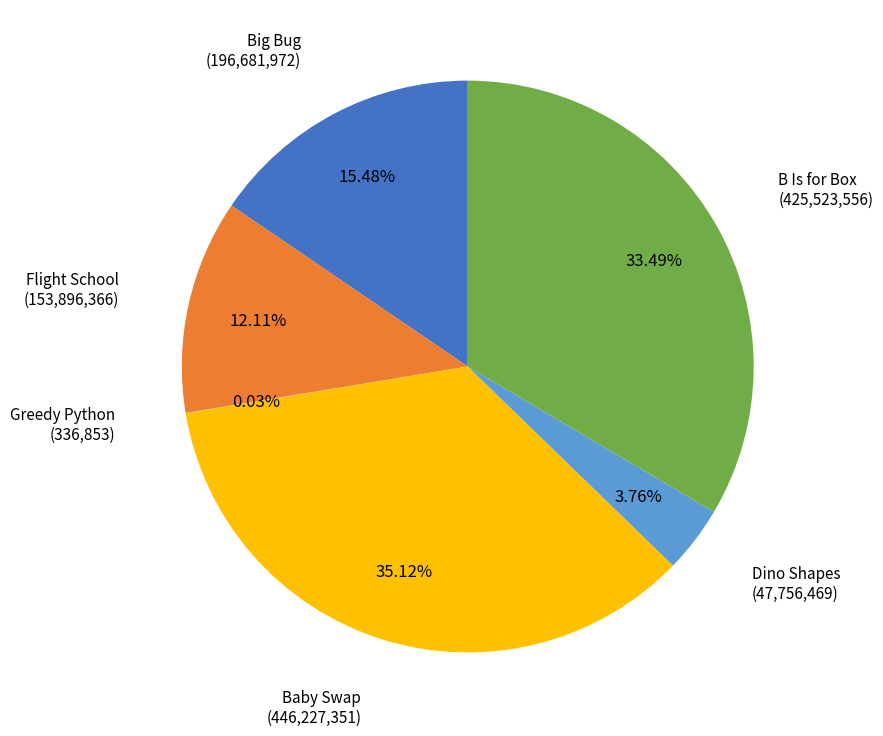

Is there any slice that represents more than half of the pie?

No